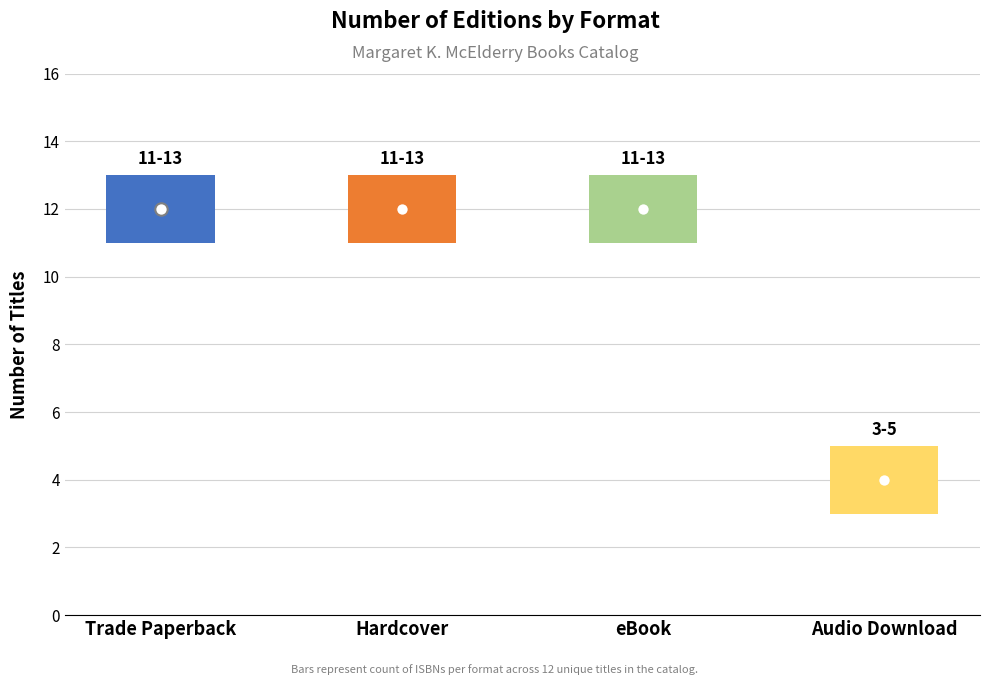

Which has a higher value, Audio Download or Trade Paperback?

Trade Paperback